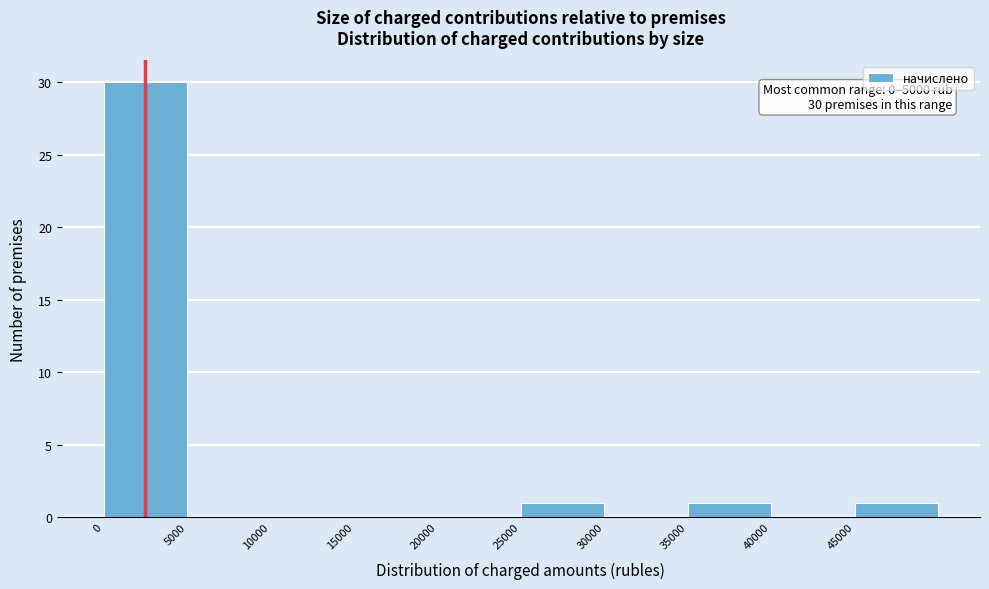

Over which range of the x-axis is the bar tallest?

0 to 5000